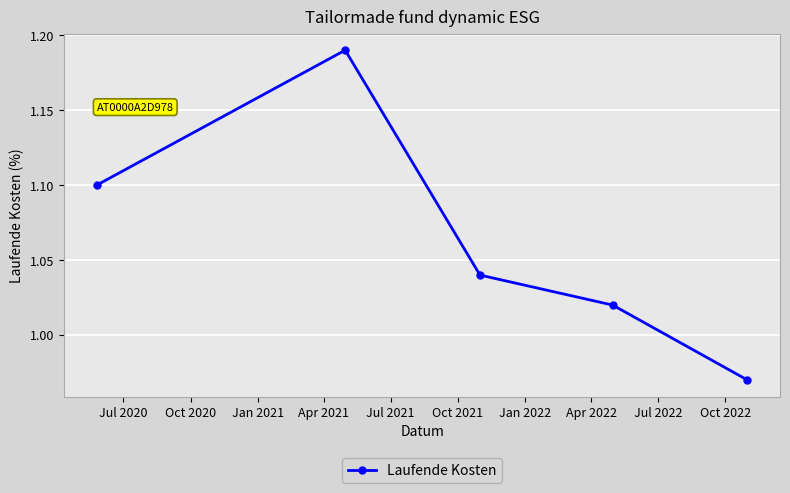

What is the sum of all values?

5.3